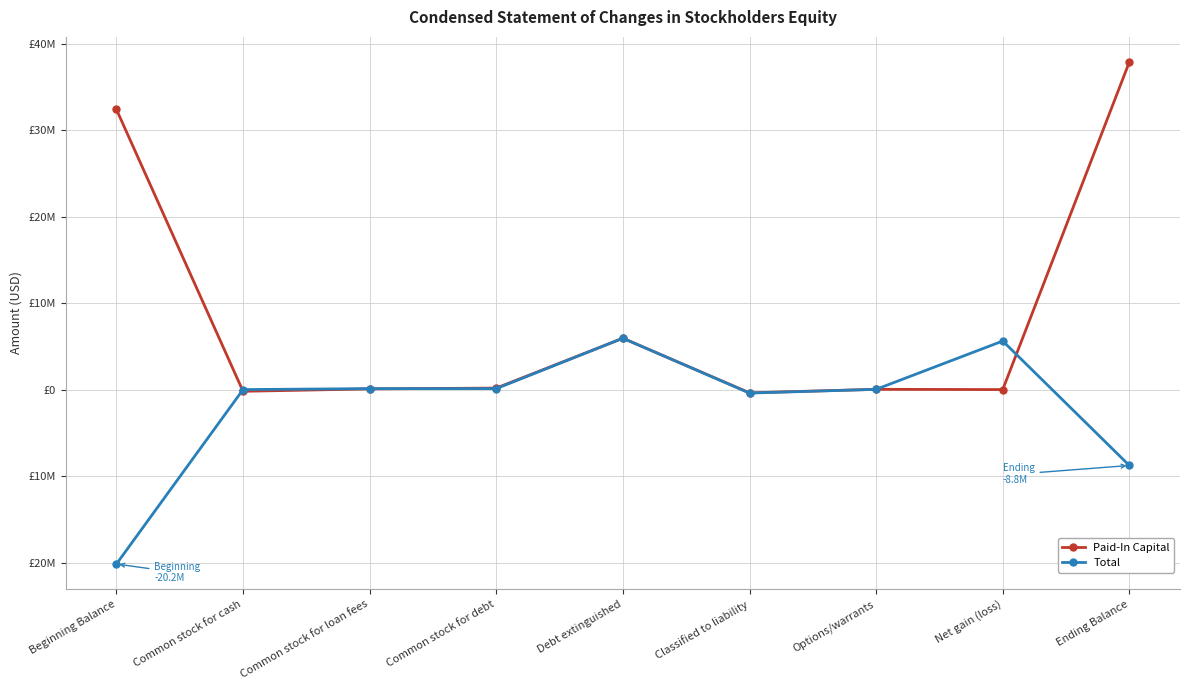

List the series in order of their peak value, lowest first.

Total, Paid-In Capital